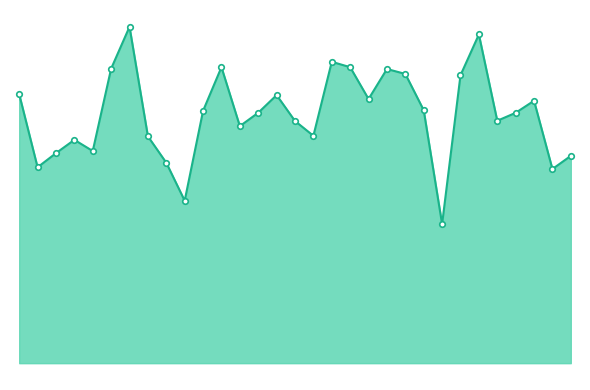

What is the sum of all values?

5734.0